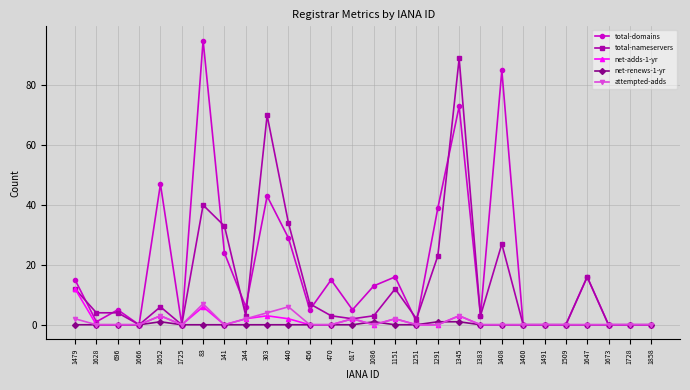

Reading left to right, transcribe all the data shown in this chart.

total-domains: 1479=15	1628=1	696=5	1666=0	1052=47	1725=0	83=95	141=24	244=6	303=43	440=29	456=5	470=15	617=5	1086=13	1151=16	1251=1	1291=39	1345=73	1383=3	1408=85	1460=0	1491=0	1509=0	1647=16	1673=0	1728=0	1858=0
total-nameservers: 1479=12	1628=4	696=4	1666=0	1052=6	1725=0	83=40	141=33	244=3	303=70	440=34	456=7	470=3	617=2	1086=3	1151=12	1251=2	1291=23	1345=89	1383=3	1408=27	1460=0	1491=0	1509=0	1647=16	1673=0	1728=0	1858=0
net-adds-1-yr: 1479=12	1628=0	696=0	1666=0	1052=3	1725=0	83=6	141=0	244=2	303=3	440=2	456=0	470=0	617=2	1086=0	1151=2	1251=0	1291=0	1345=3	1383=0	1408=0	1460=0	1491=0	1509=0	1647=0	1673=0	1728=0	1858=0
net-renews-1-yr: 1479=0	1628=0	696=0	1666=0	1052=1	1725=0	83=0	141=0	244=0	303=0	440=0	456=0	470=0	617=0	1086=1	1151=0	1251=0	1291=1	1345=1	1383=0	1408=0	1460=0	1491=0	1509=0	1647=0	1673=0	1728=0	1858=0
attempted-adds: 1479=2	1628=0	696=0	1666=0	1052=3	1725=0	83=7	141=0	244=2	303=4	440=6	456=0	470=0	617=2	1086=0	1151=2	1251=0	1291=0	1345=3	1383=0	1408=0	1460=0	1491=0	1509=0	1647=0	1673=0	1728=0	1858=0